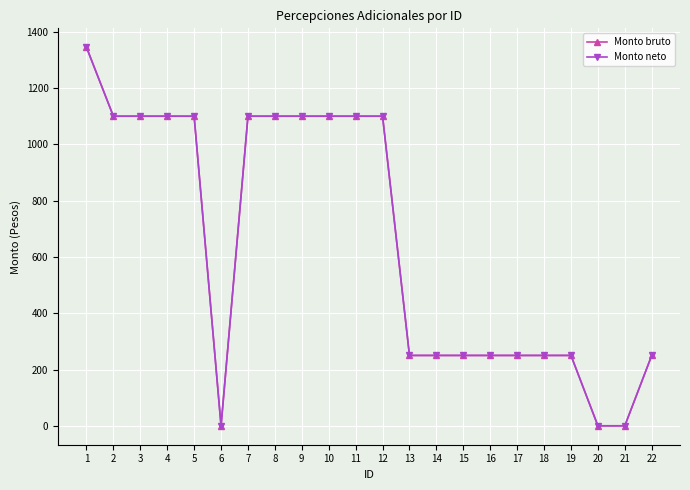

What is the value of the Monto neto point at the 12th from the left?

1100